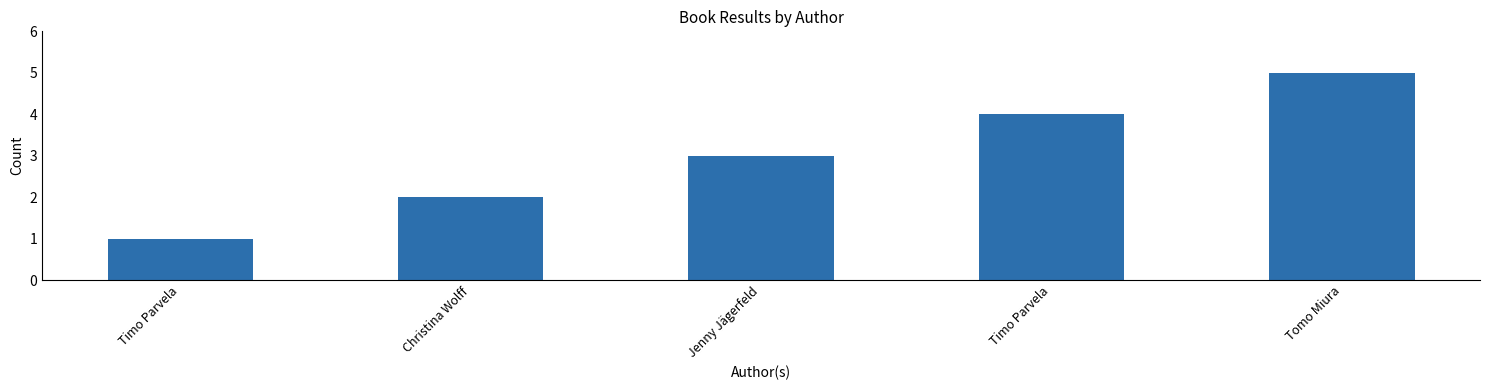

Rank the categories by value from lowest to highest.

Timo Parvela, Christina Wolff, Jenny Jägerfeld, Timo Parvela, Tomo Miura